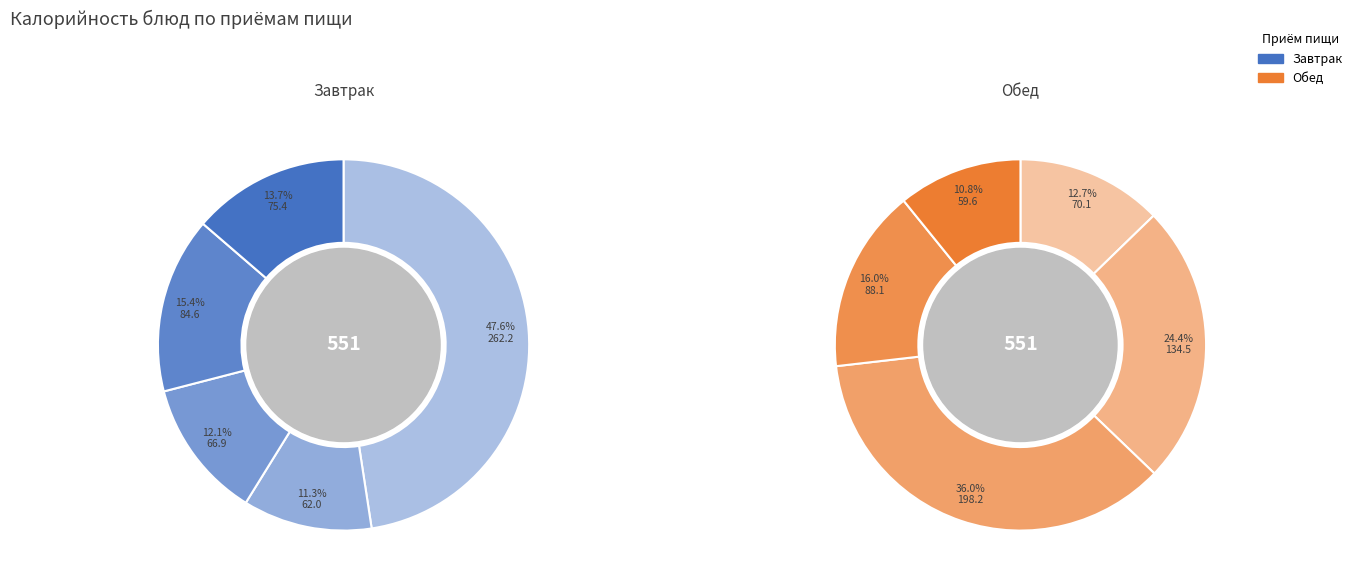

Does Суп из овощей represent more than half of the total?

No